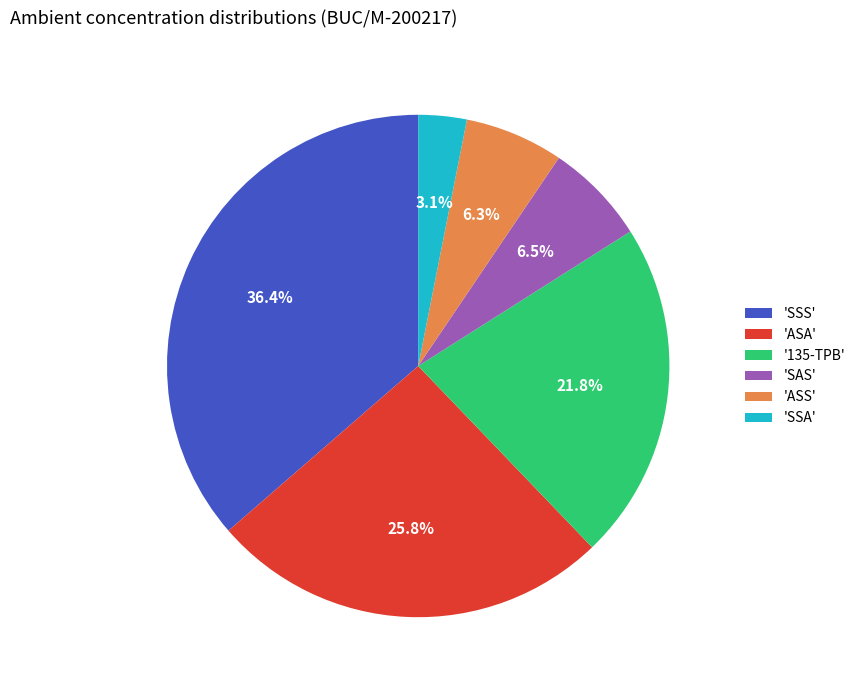

Count the number of slices in the pie.

6